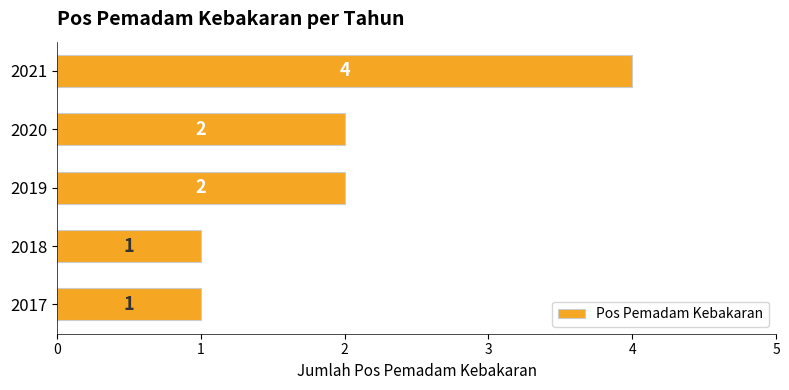

Between 2020 and 2018, which is larger?

2020